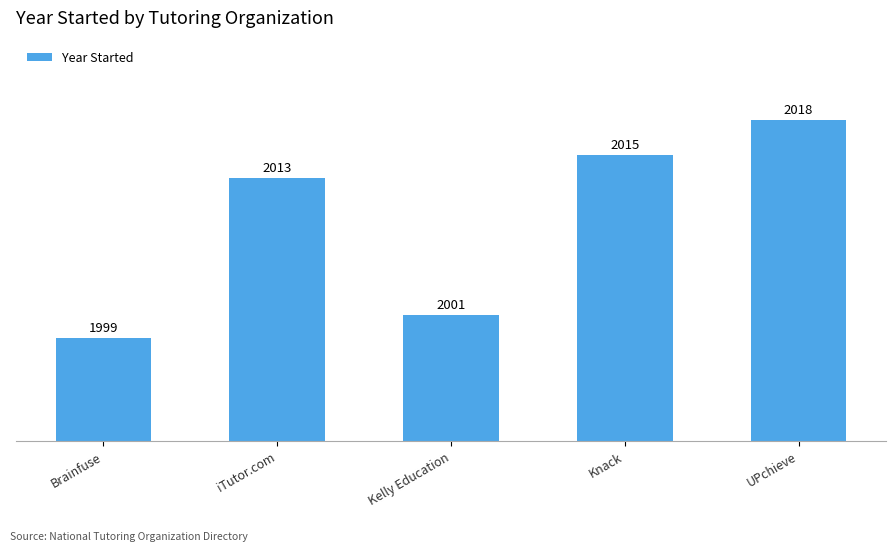

What position from the left is UPchieve?

5